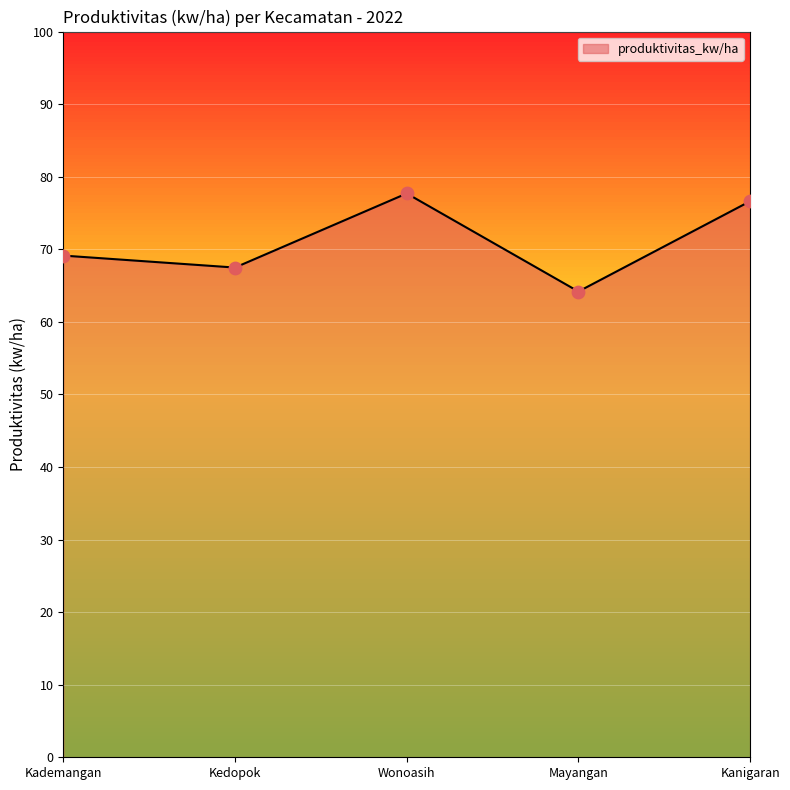

Which has a higher value, Kademangan or Kedopok?

Kademangan